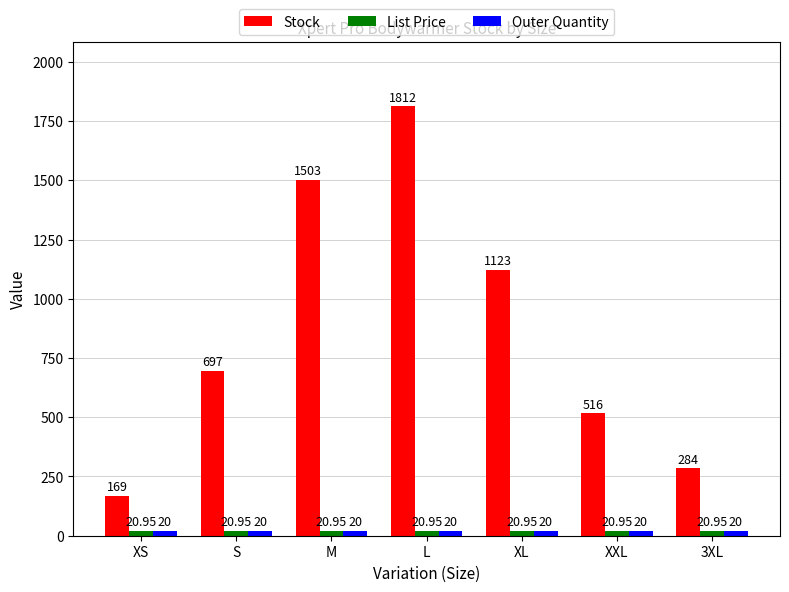

At which category does the chart reach its peak across all series?

L